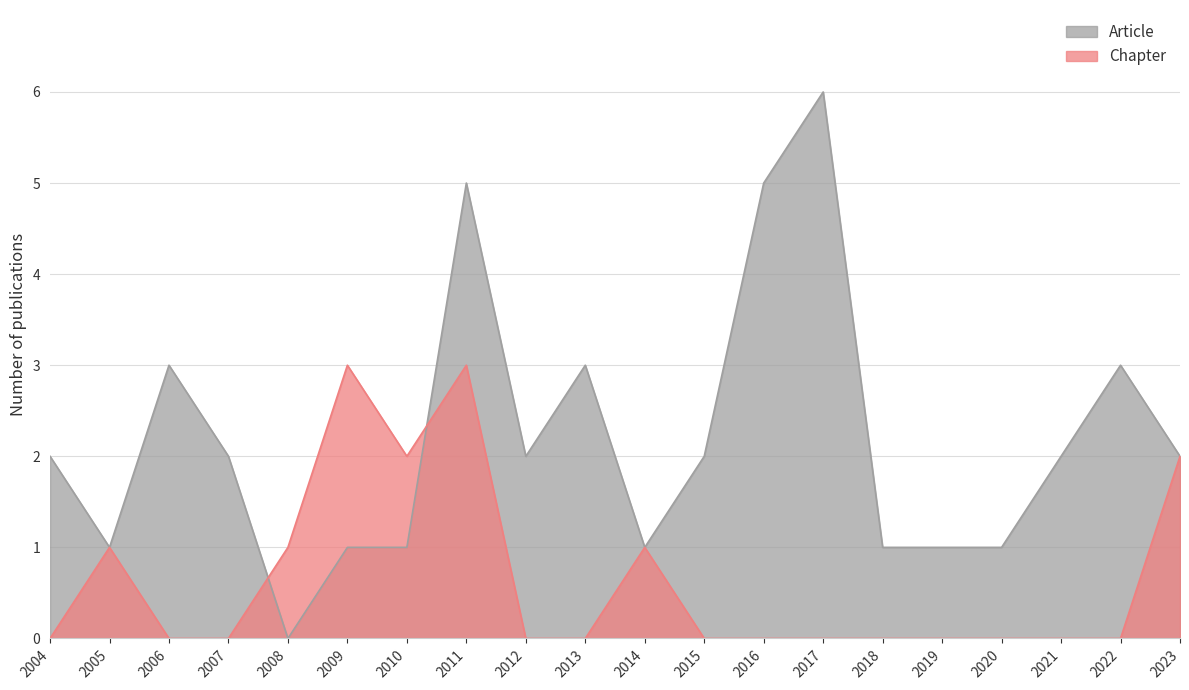

List the series in order of their peak value, lowest first.

Chapter, Article